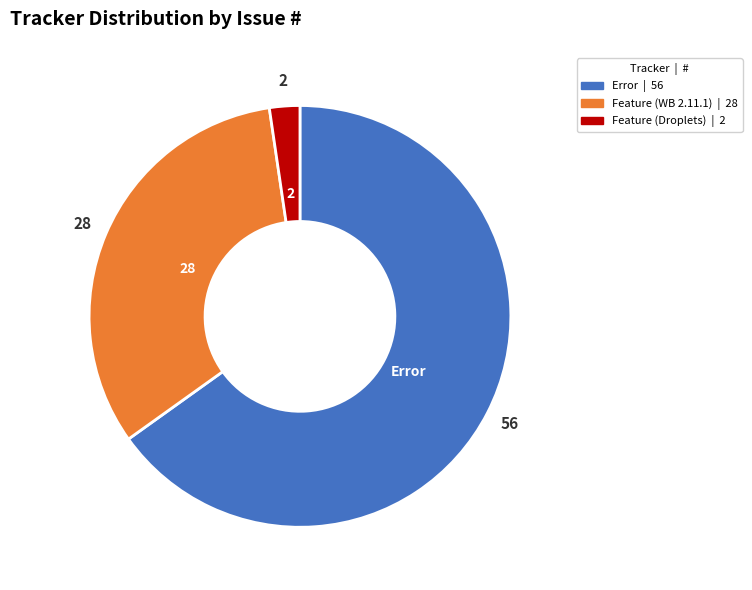

Is there any slice that represents more than half of the pie?

Yes